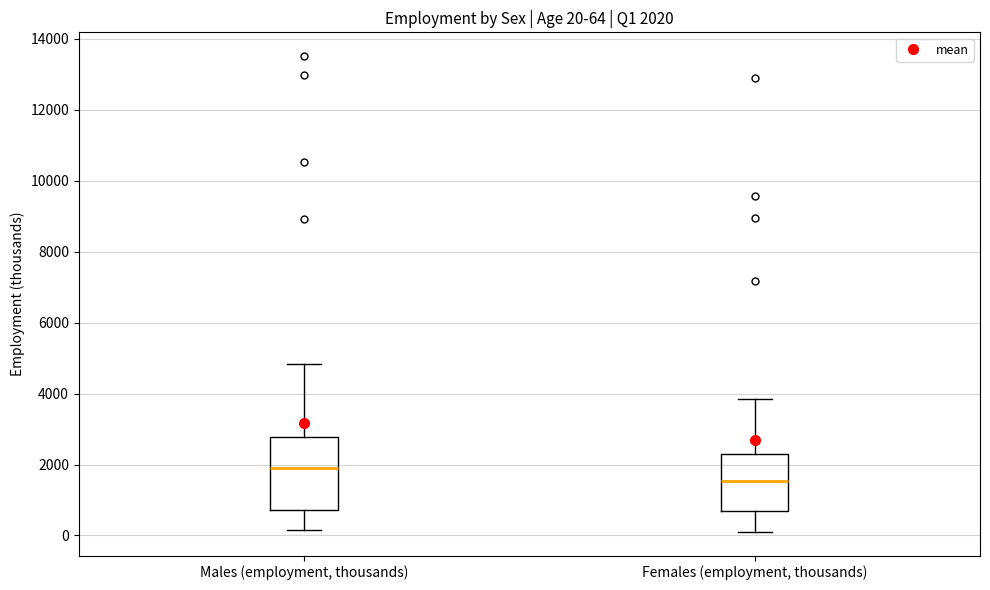

Which box has the highest median line?

Males (employment, thousands)